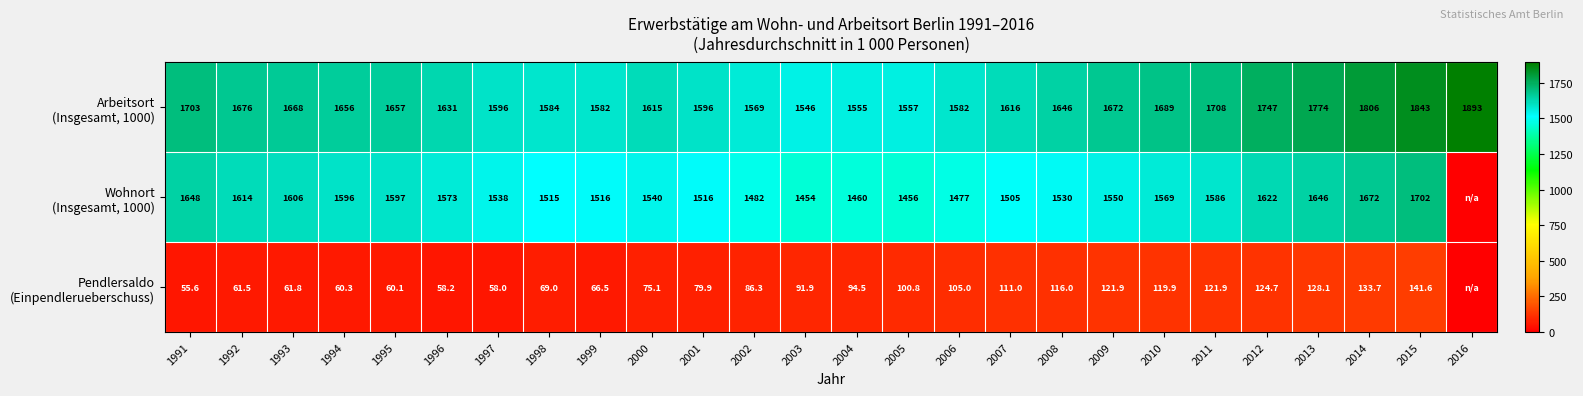

What is the difference between the highest and lowest values at 1994?

1595.7